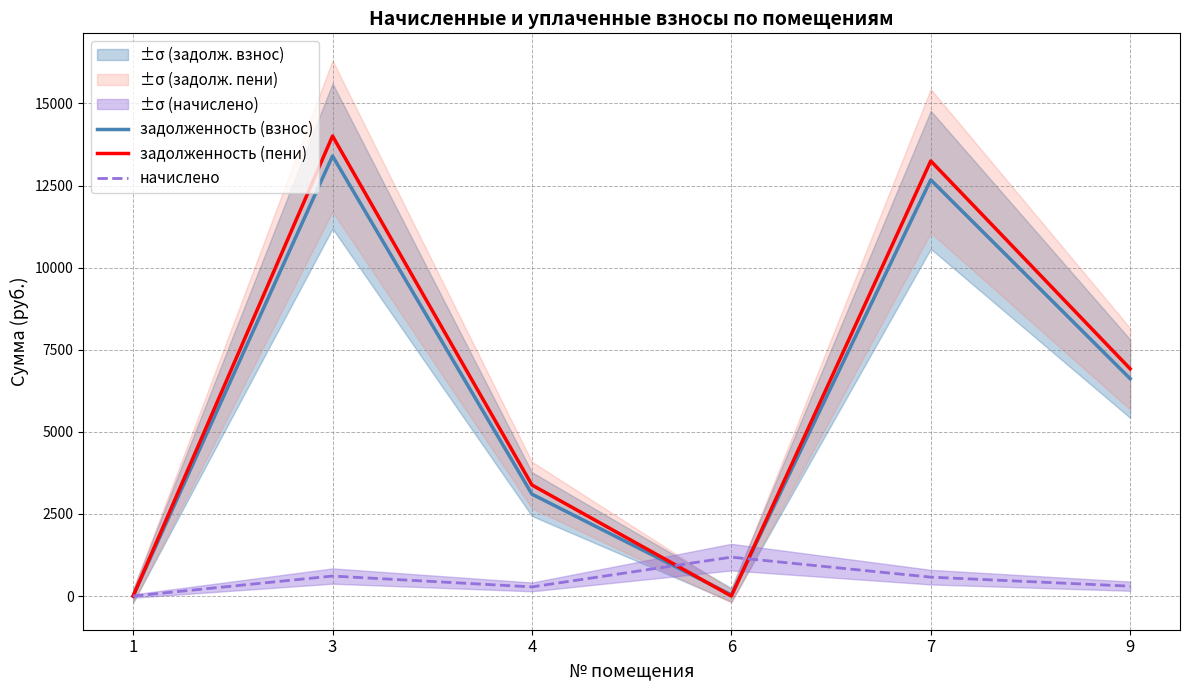

What is the difference between the highest and lowest values at 6?

1184.1